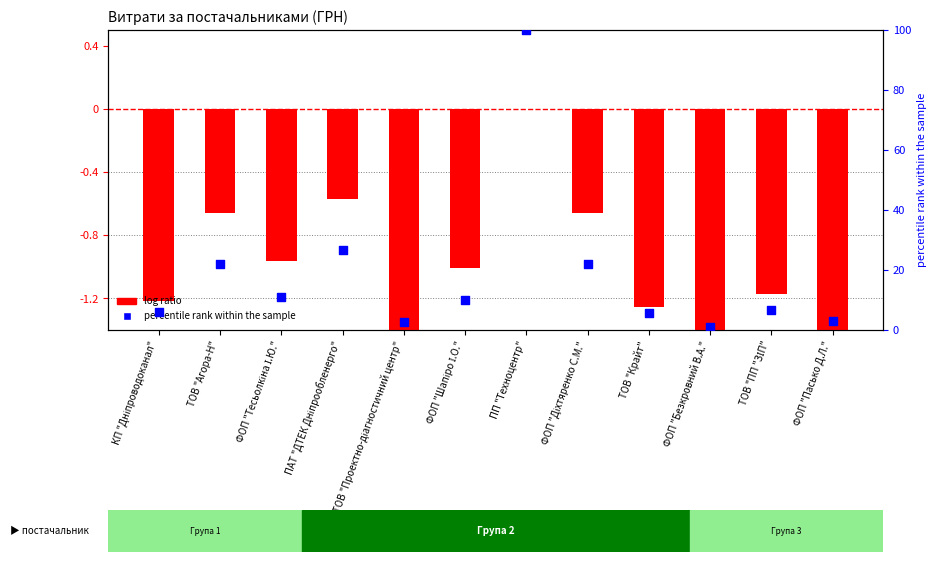

What is the total value across all series at ПП "Техноцентр"?

100.0